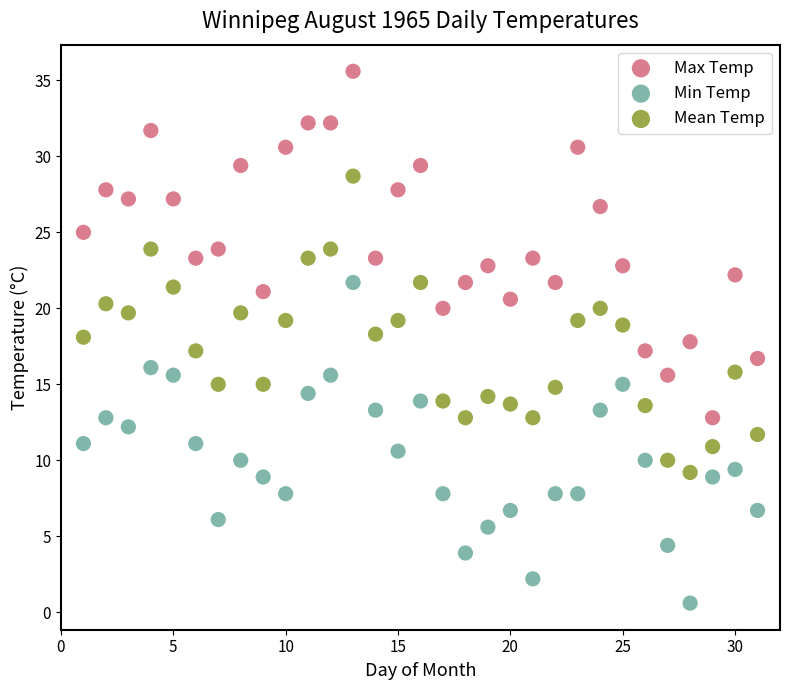

Across all data points, what is the range of X values (max minus min)?

30.0